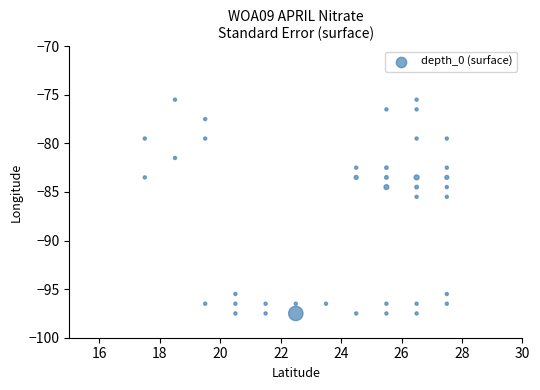

What is the range of Y values (max minus min)?

22.0